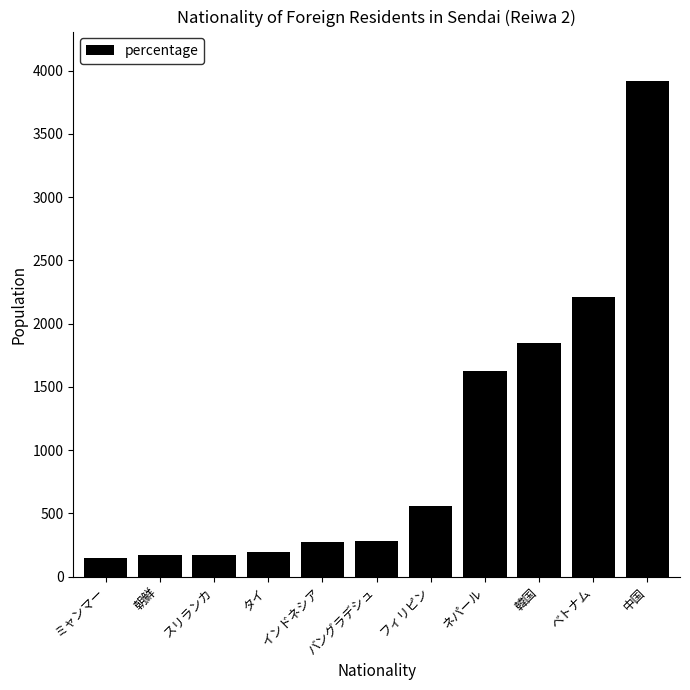

What value does the data have at スリランカ, to the nearest 10?

180